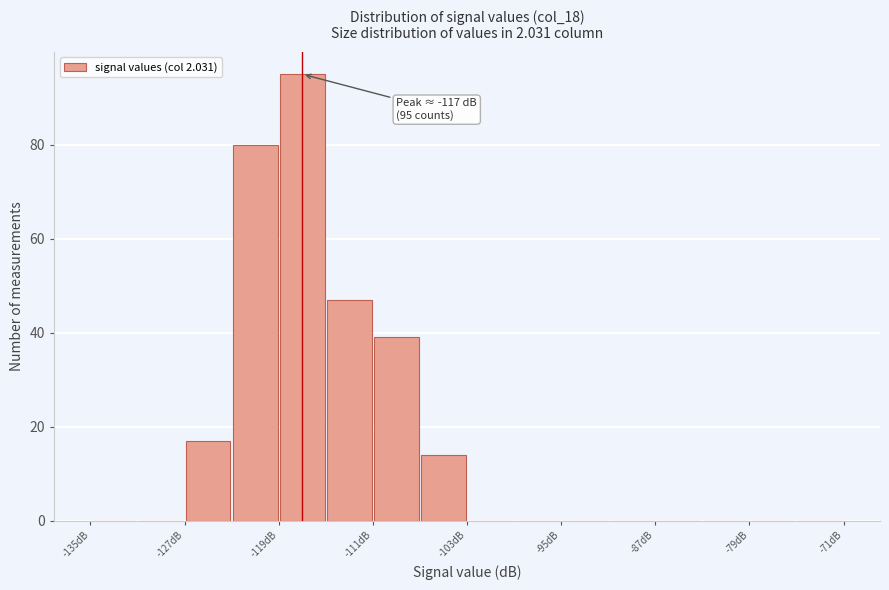

Which range on the x-axis has the tallest bar?

-119 to -115